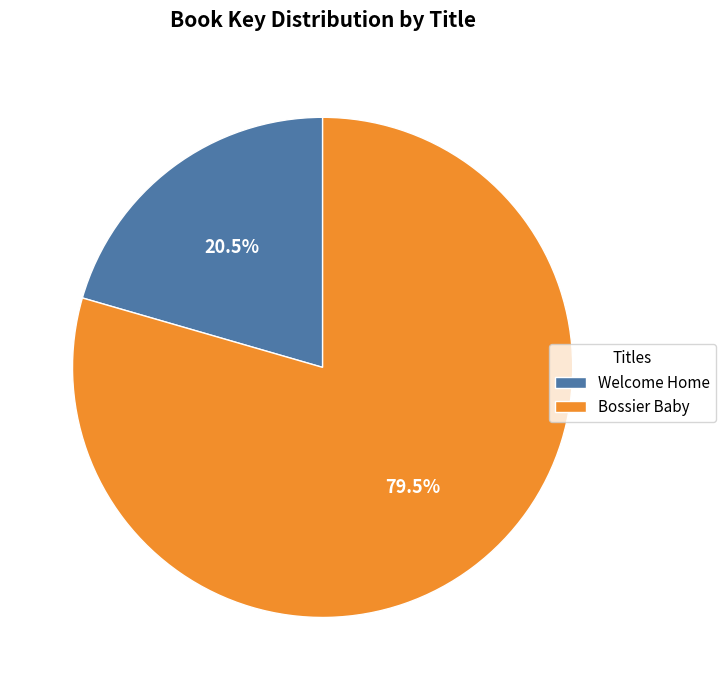

To the nearest percent, what is the difference between the Welcome Home and Bossier Baby slice percentages?

59%